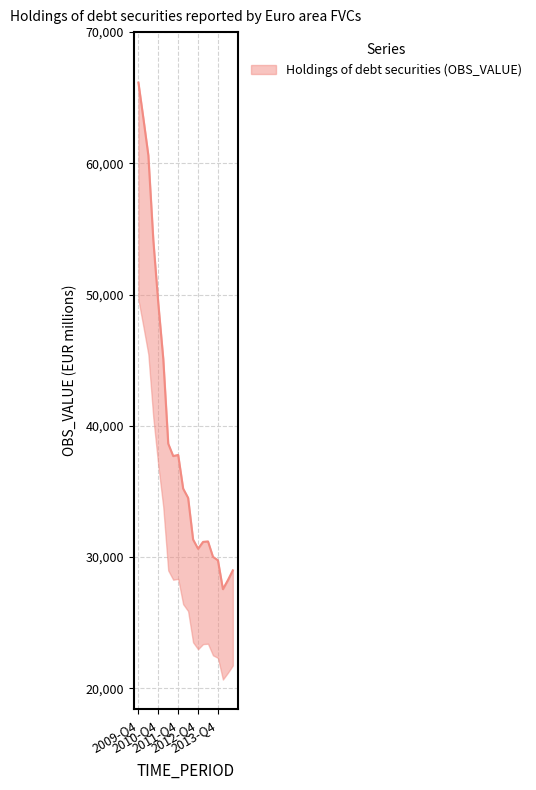

Count the number of data series in this chart.

1